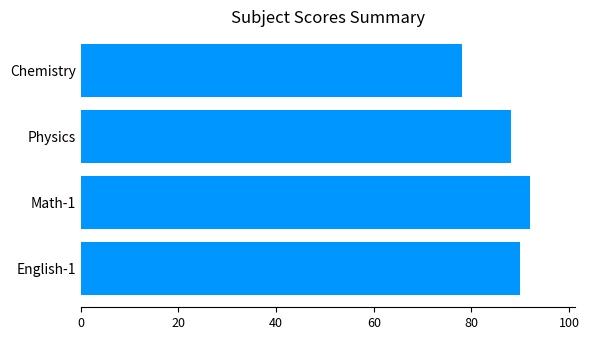

Rank the categories by value from lowest to highest.

Chemistry, Physics, English-1, Math-1